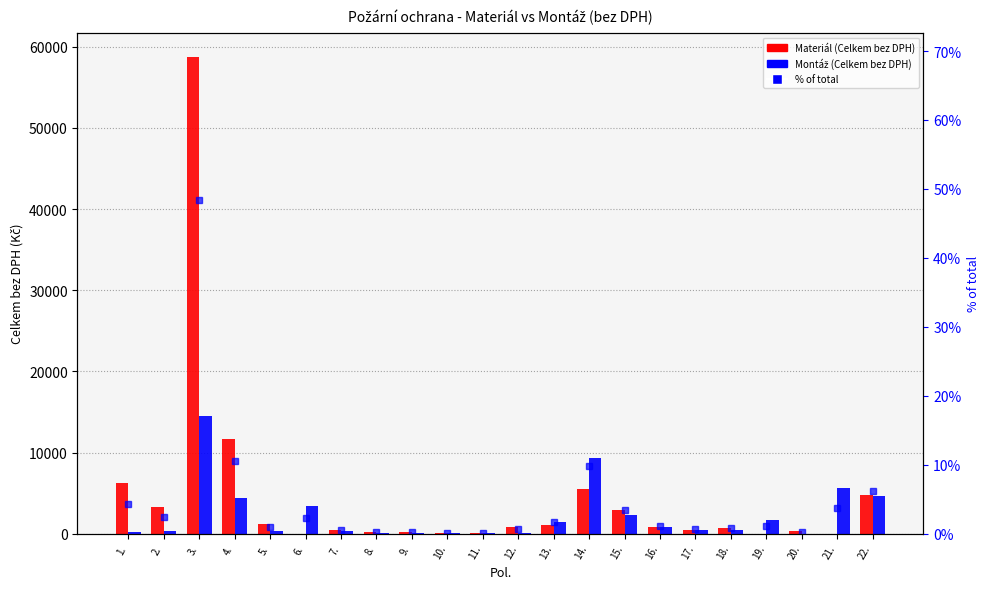

What is the sum of all Materiál (Celkem bez DPH) values?

99984.8